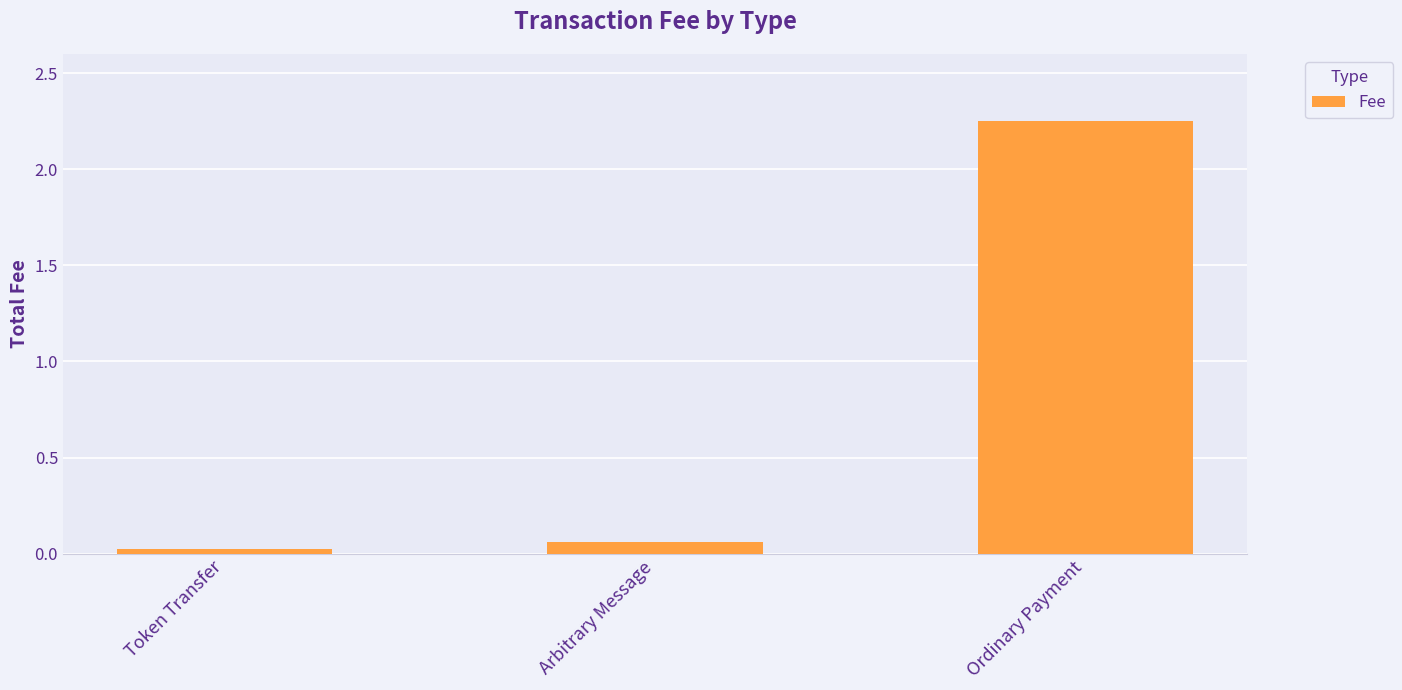

Which has a higher value, Ordinary Payment or Token Transfer?

Ordinary Payment